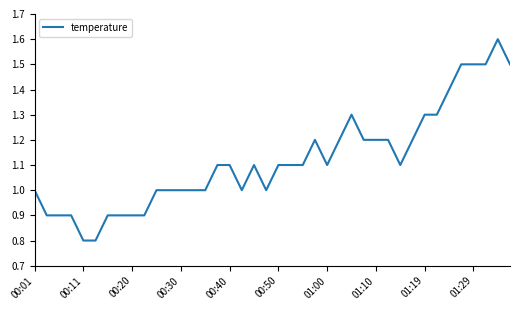

What is the smallest value displayed?

0.8